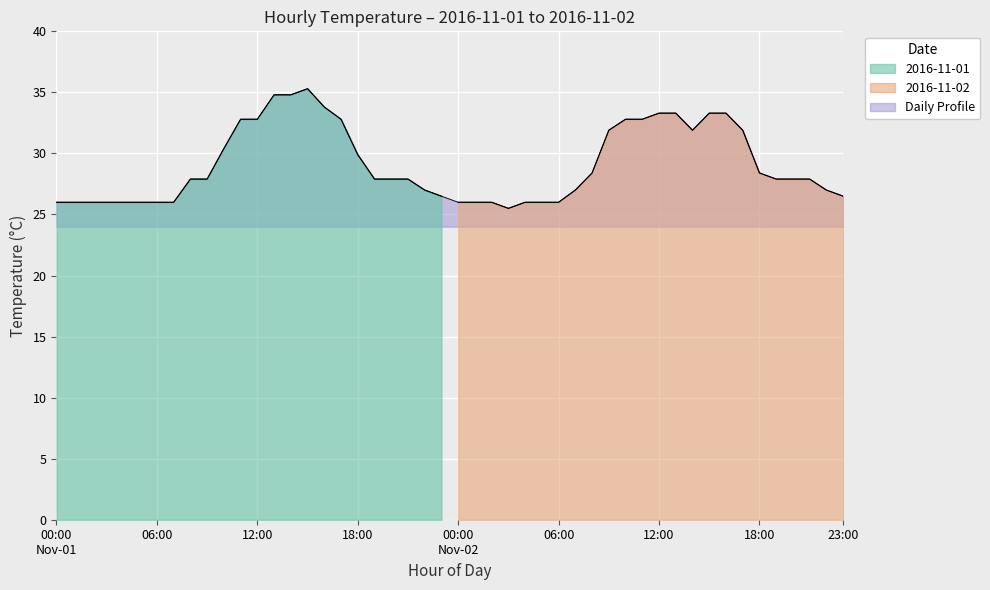

Which series ends up on top after the final intersection of temp_day1 and temp_day2?

temp_day1